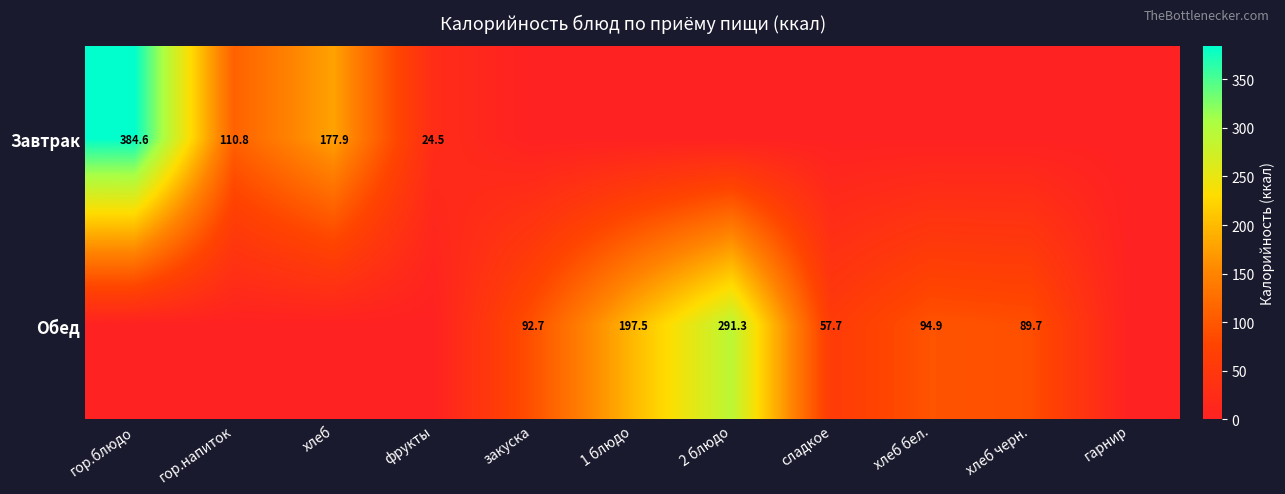

The value of Обед at 1 блюдо is 197.5. True or false?

True